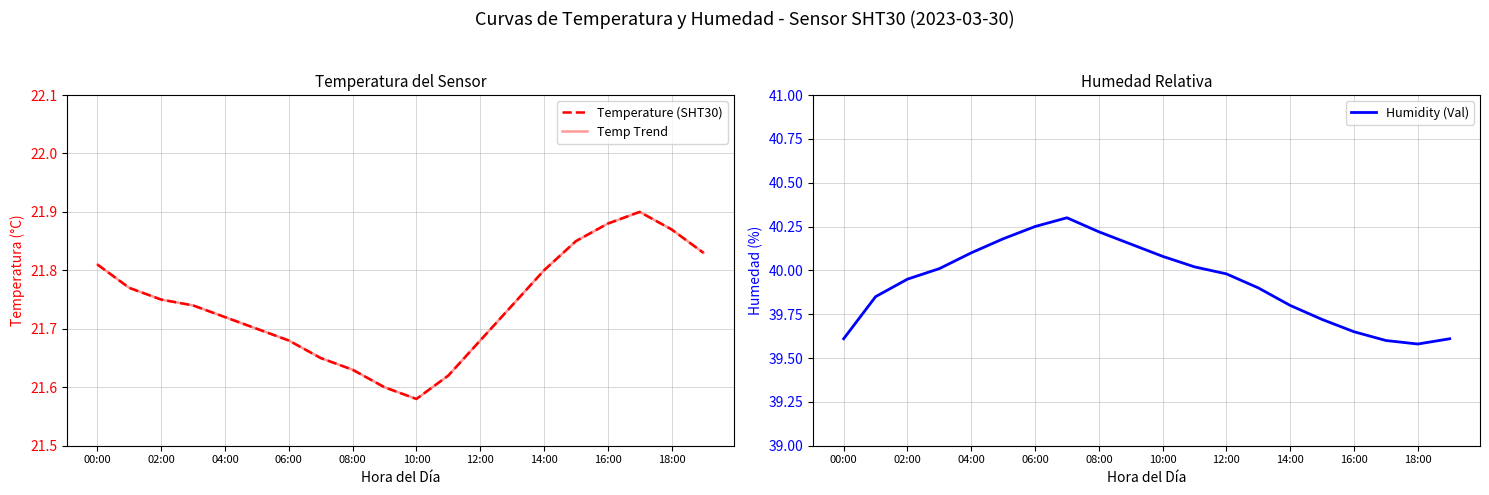

True or false: Humidity (Val) has a value of 63.6 at 06:00.

False